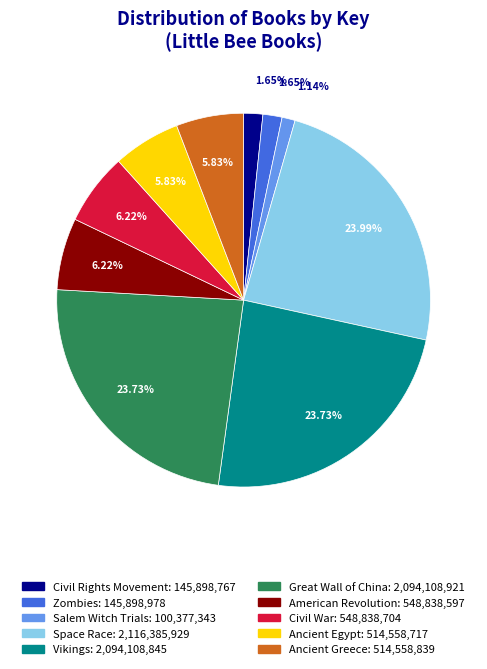

Which slice is the smallest?

Salem Witch Trials